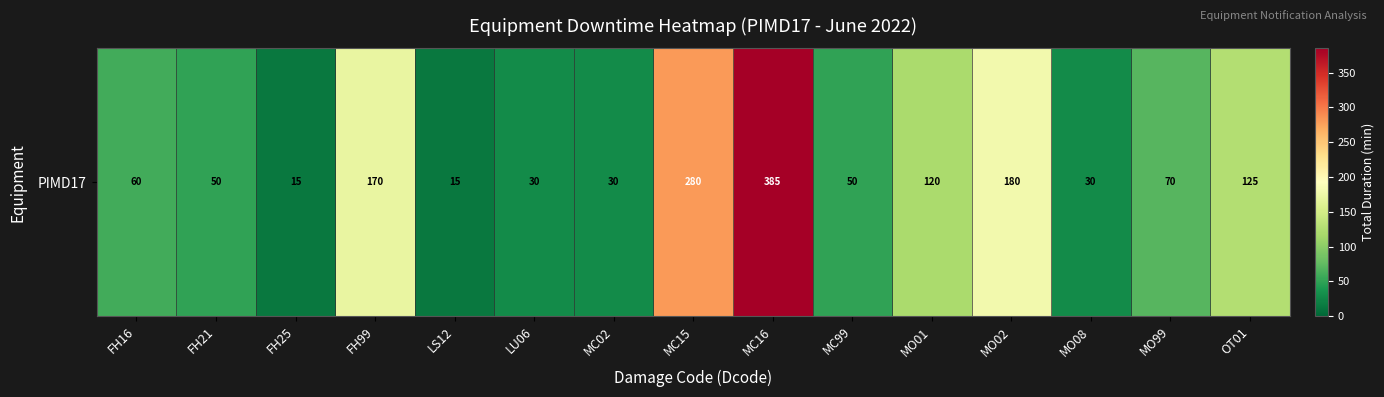

What is the change in value from FH16 to OT01?

+65